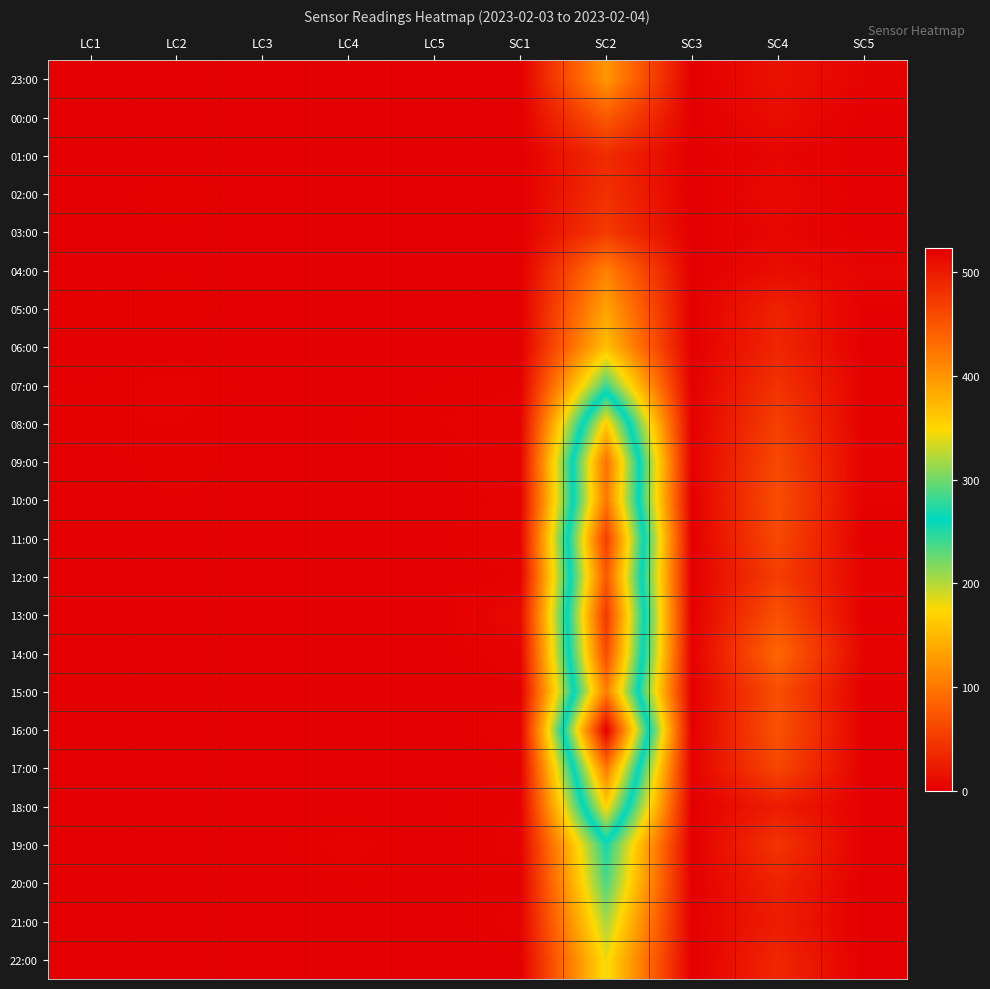

At how many categories does at least one series exceed 199?

1